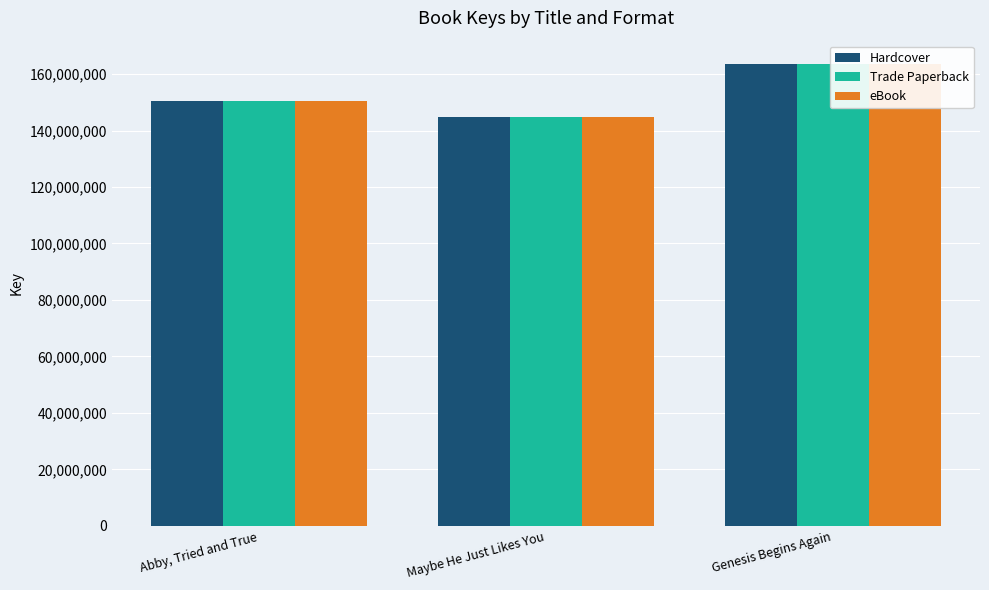

How many bars are there in each group?

3